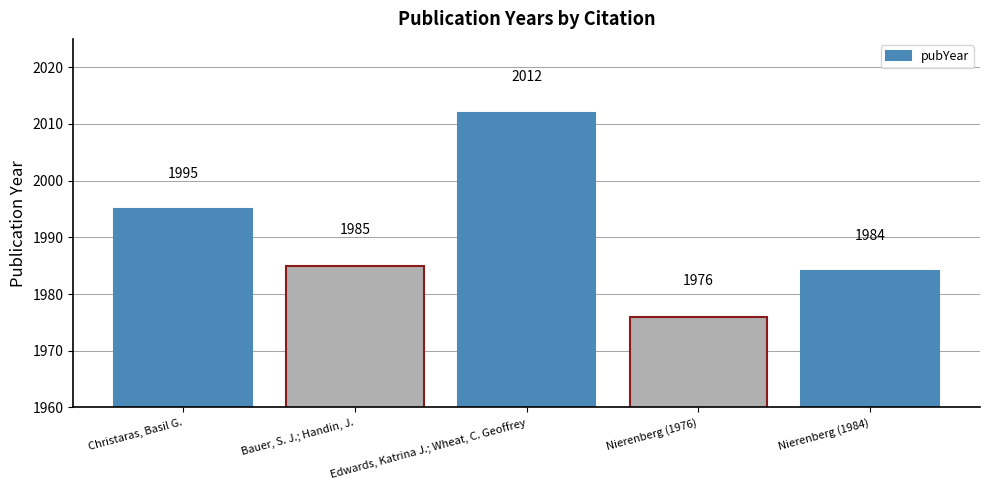

What value does the data have at Edwards, Katrina J.; Wheat, C. Geoffrey, to the nearest 5?

2010